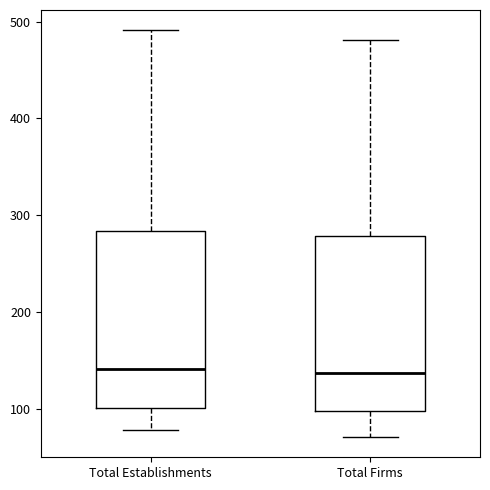

Reading left to right, transcribe this box plot: for each box, give where its median line is, the range the box spans, and where its two whiskers end, as read against the y-axis. The values are not printed on the chart, so give them approximately, as read against the axis.

Total Establishments: median 140, box 100 to 280, whiskers 80 to 490
Total Firms: median 140, box 100 to 280, whiskers 70 to 480